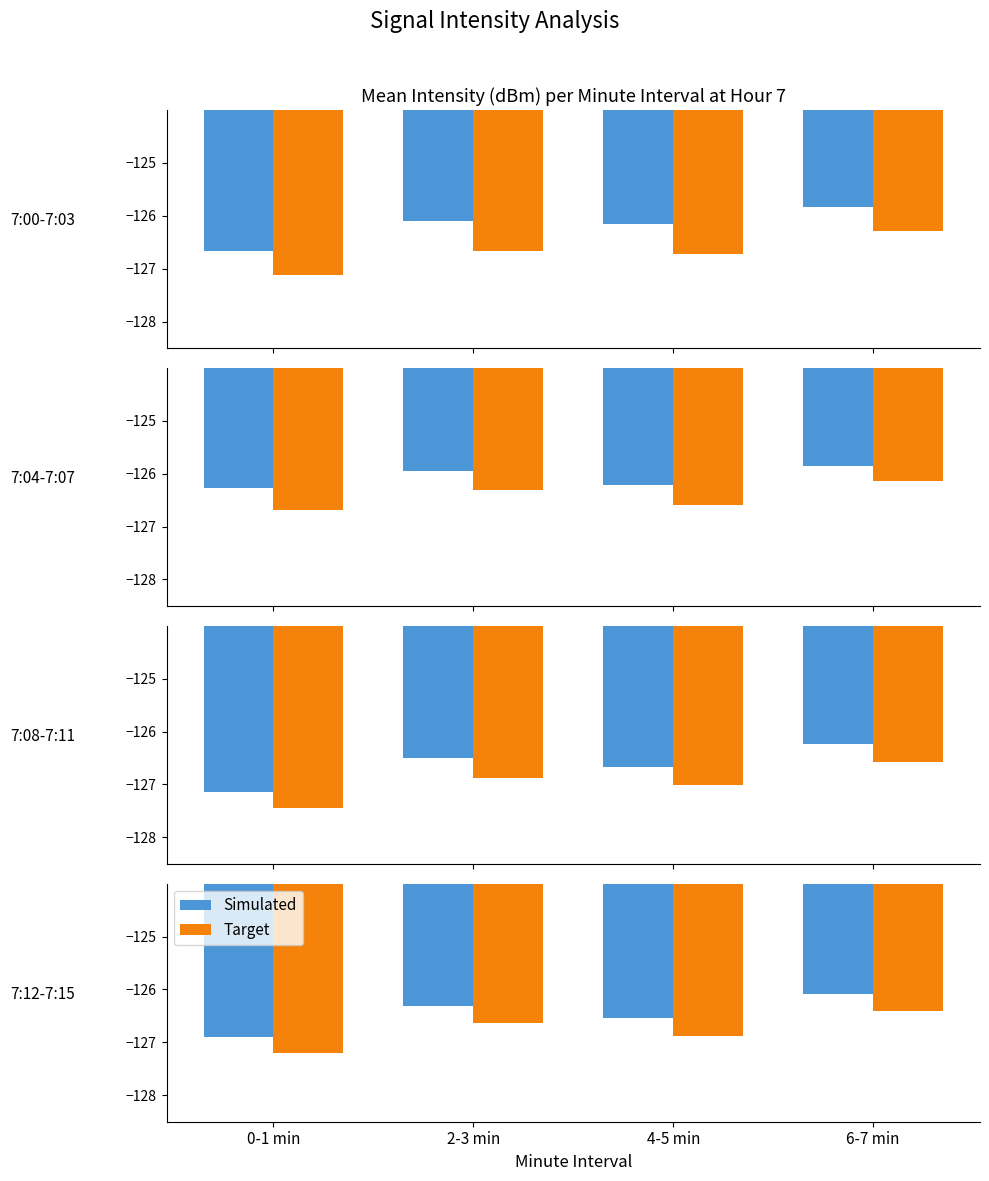

At which category is the sum across all series the highest?

6-7 min